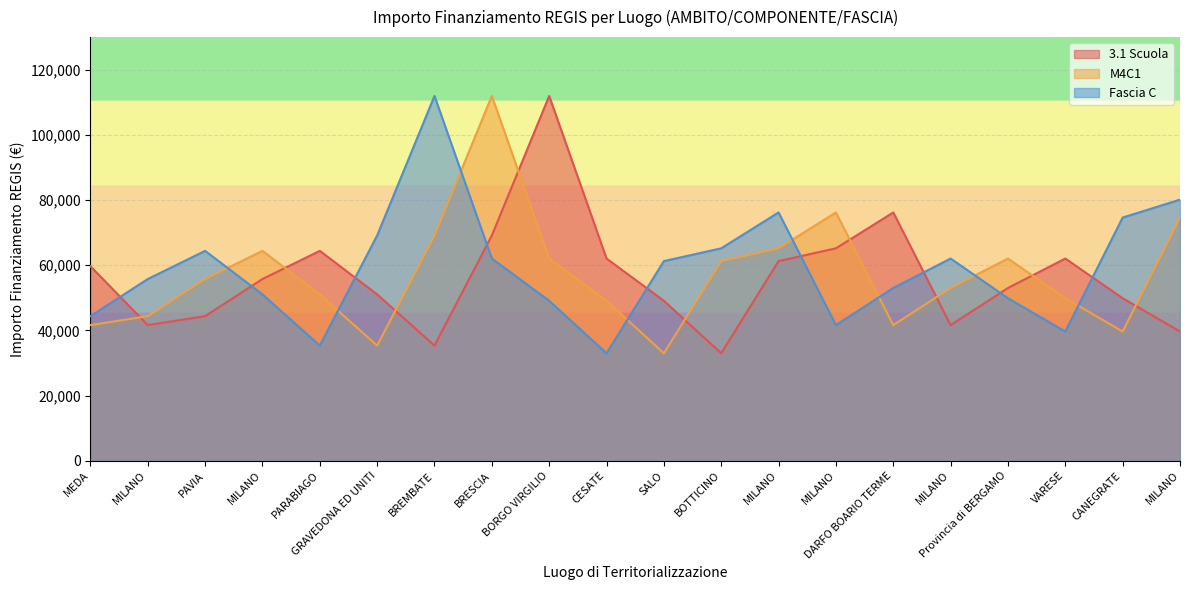

At how many categories does at least one series exceed 96515?

3